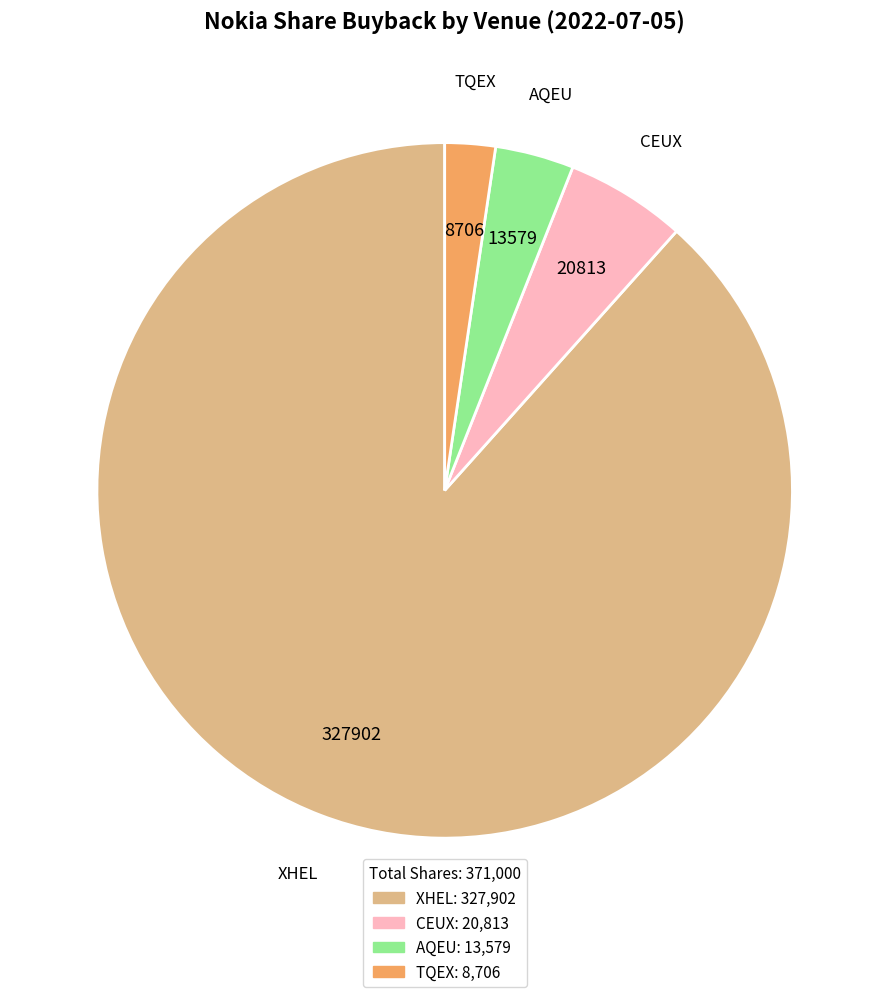

Is there a majority slice in this chart?

Yes